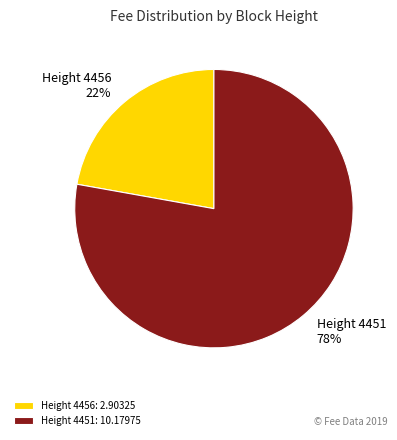

What percentage is the Height 4451 slice, to the nearest percent?

78%